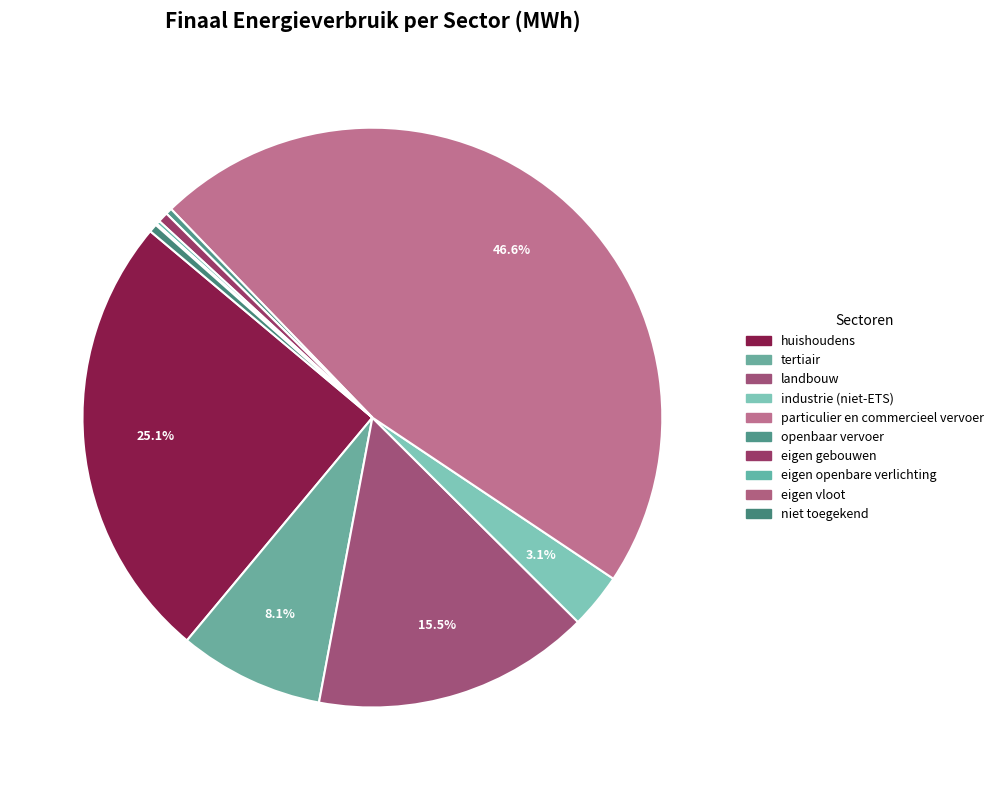

Which slice is the smallest?

eigen vloot